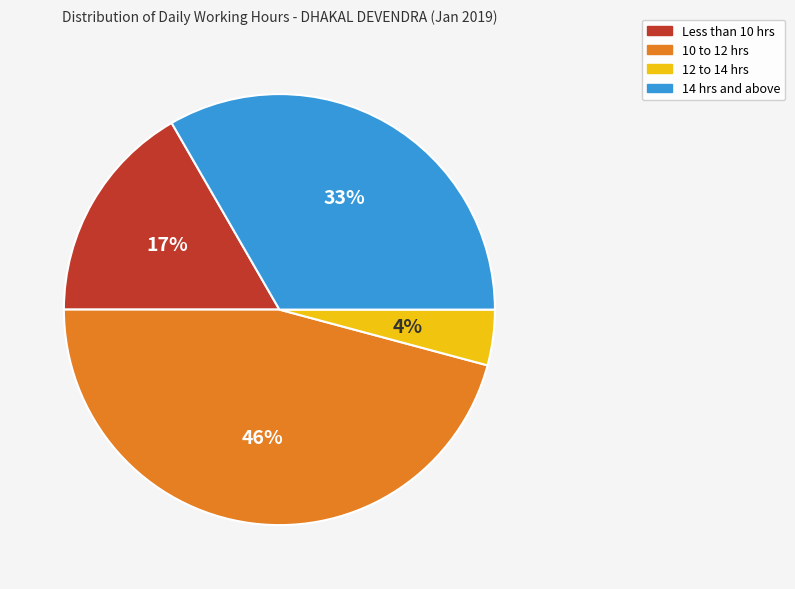

To the nearest percent, what portion does Less than 10 hrs represent?

17%